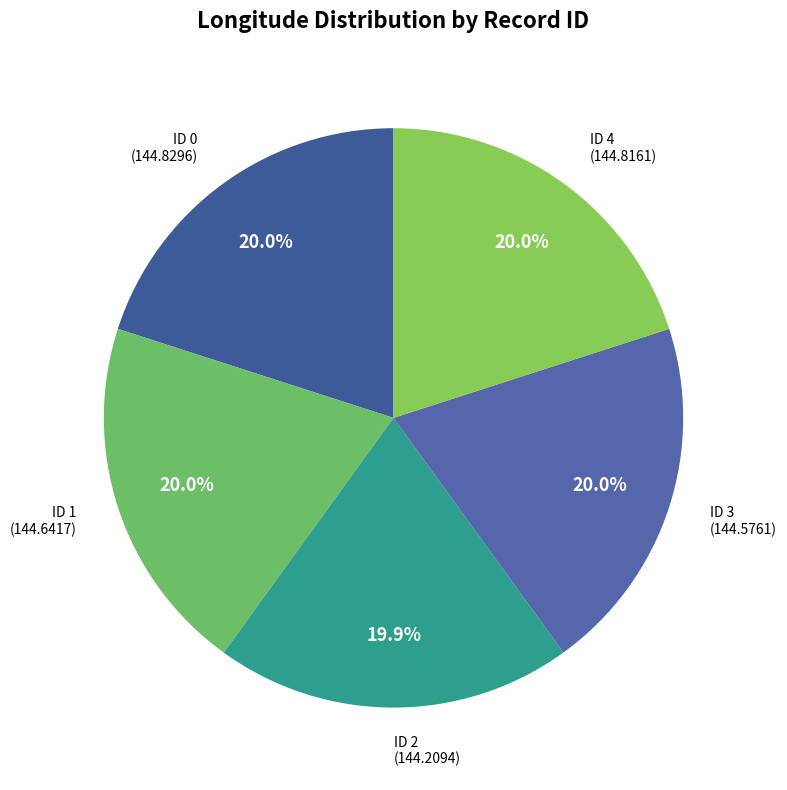

Does ID 2 represent more than half of the total?

No